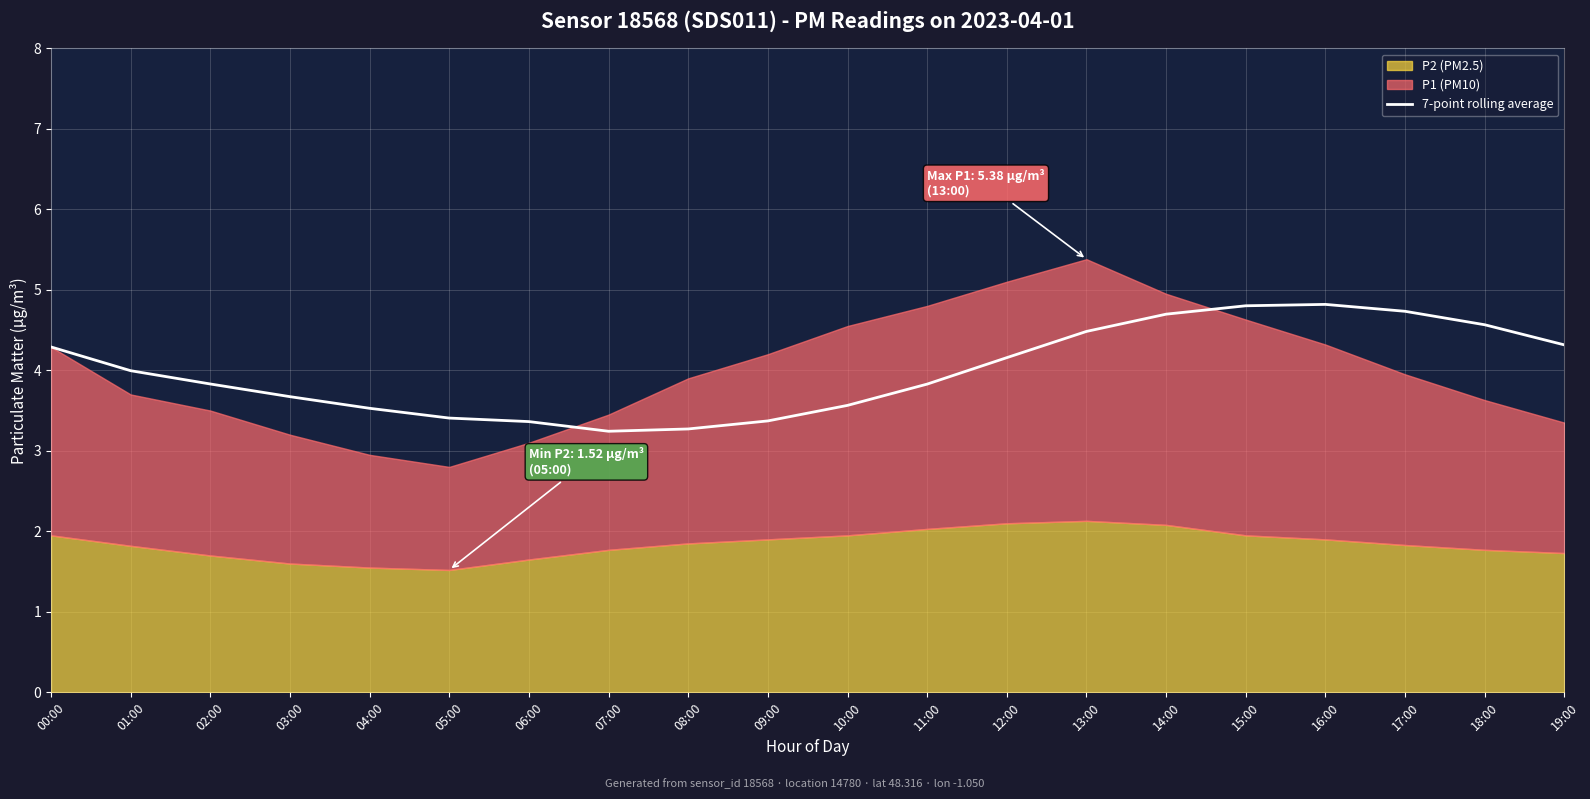

The 7-point rolling average series shows 1.4 at 12:00. True or false?

False